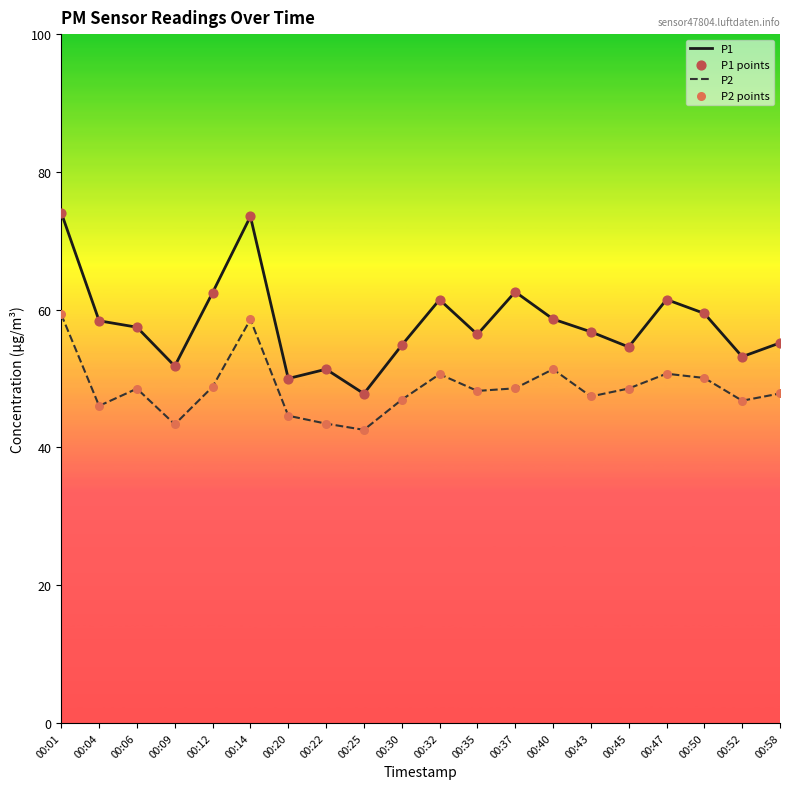

Which series has the widest spread of values?

P1